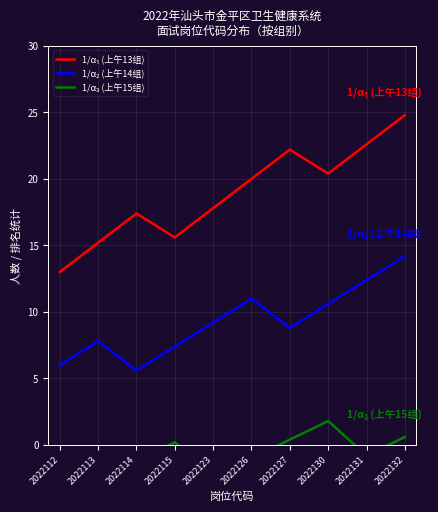

Reading left to right, extract all data points from this chart.

1/α₁ (上午13组): 13.0	15.2	17.4	15.6	17.8	20.0	22.2	20.4	22.6	24.8
1/α₂ (上午14组): 6.0	7.8	5.6	7.4	9.2	11.0	8.8	10.6	12.4	14.2
1/α₃ (上午15组): -4.0	-2.6	-1.2	0.2	-2.4	-1.0	0.4	1.8	-0.8	0.6